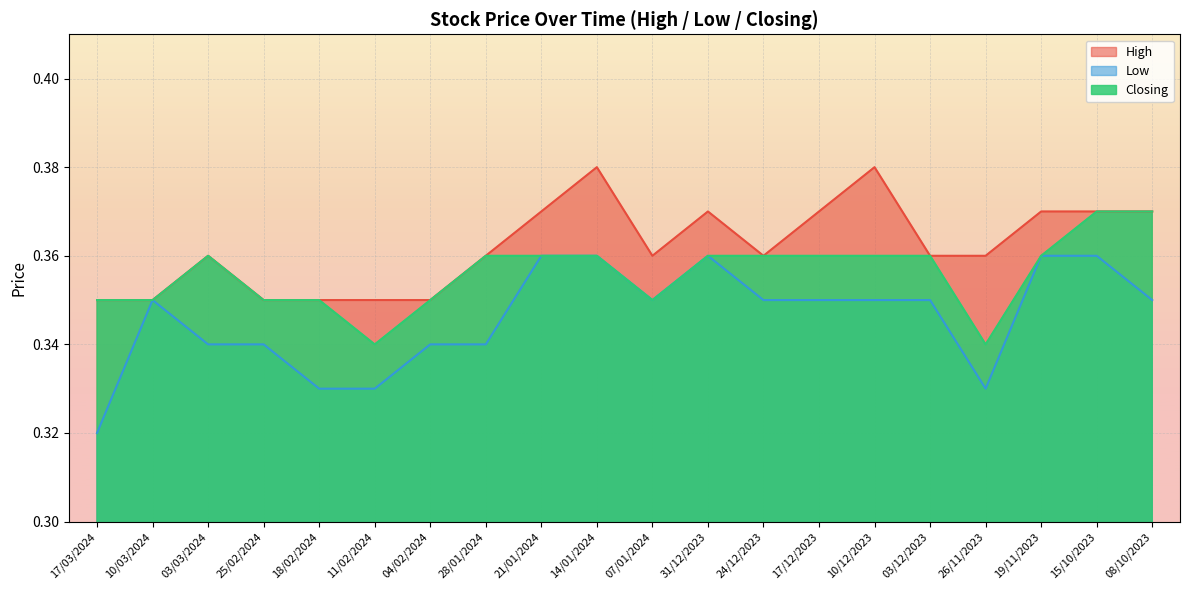

The value of Low at 26/11/2023 is 0.3. True or false?

True